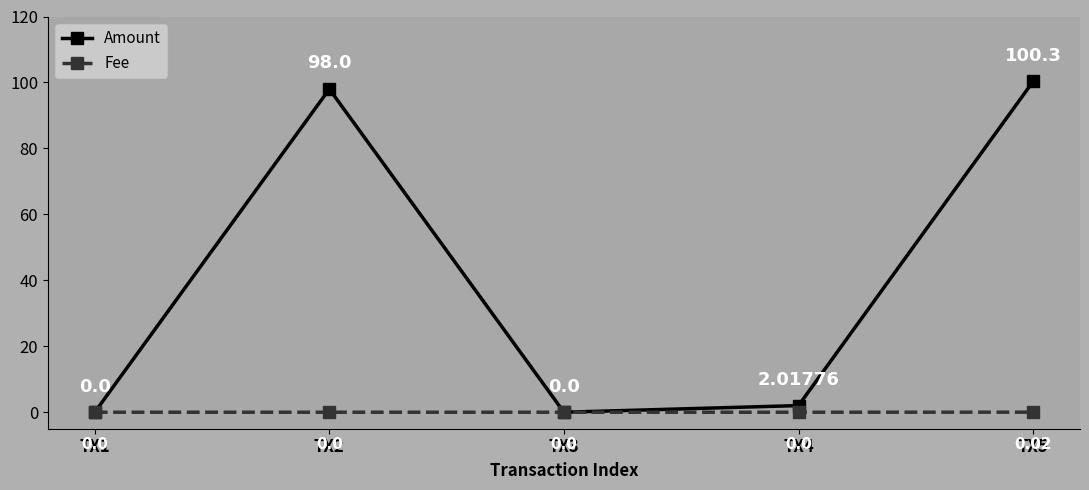

True or false: Fee has more than 0 interior local peaks.

False